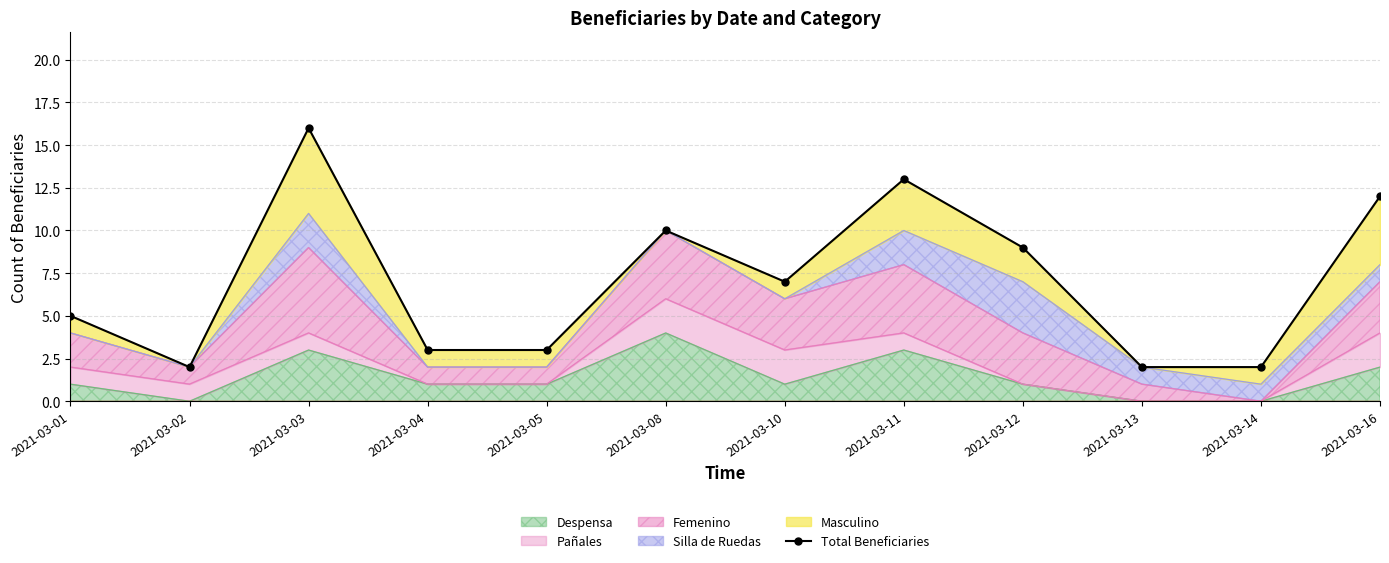

Between 2021-03-13 and 2021-03-08, which is larger?

2021-03-08